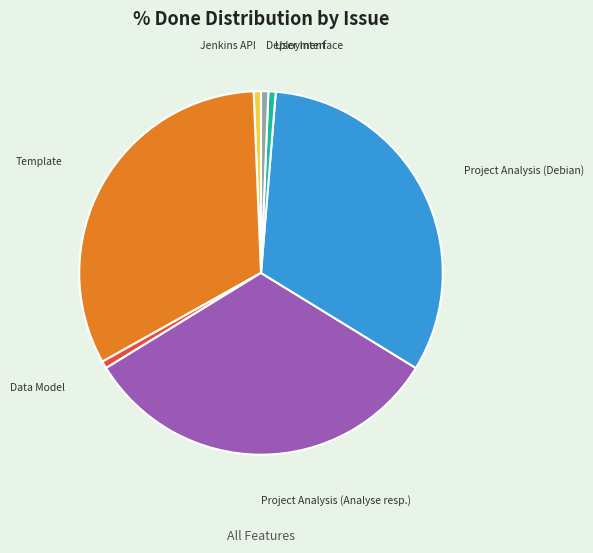

True or false: Project Analysis (Debian) accounts for 37% of the total.

False